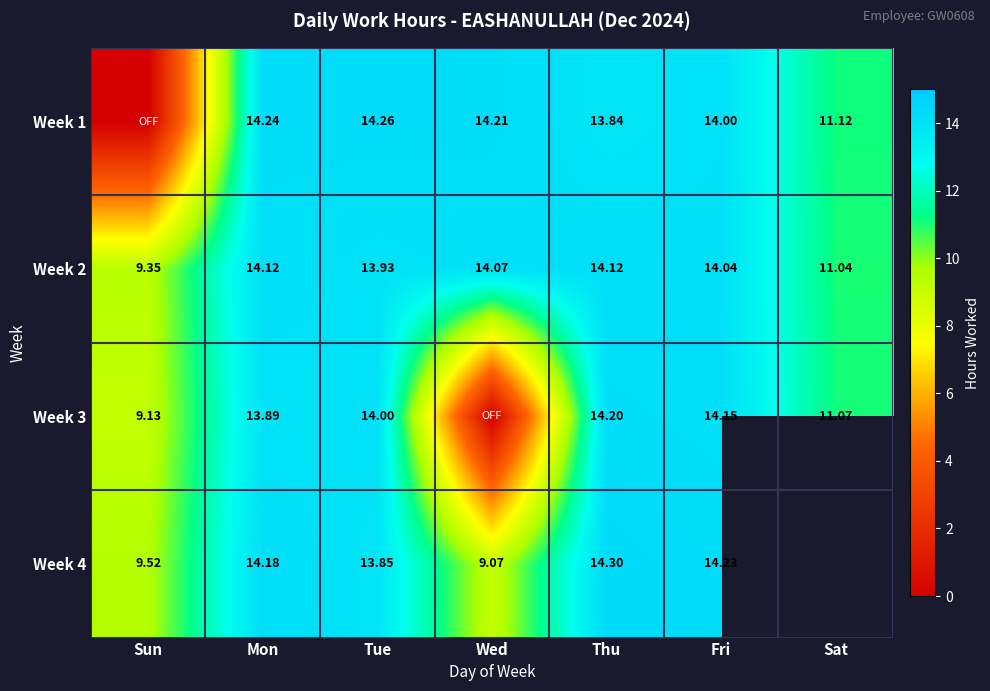

What is the sum of the Week 3 values at Sun and Sat?

20.2